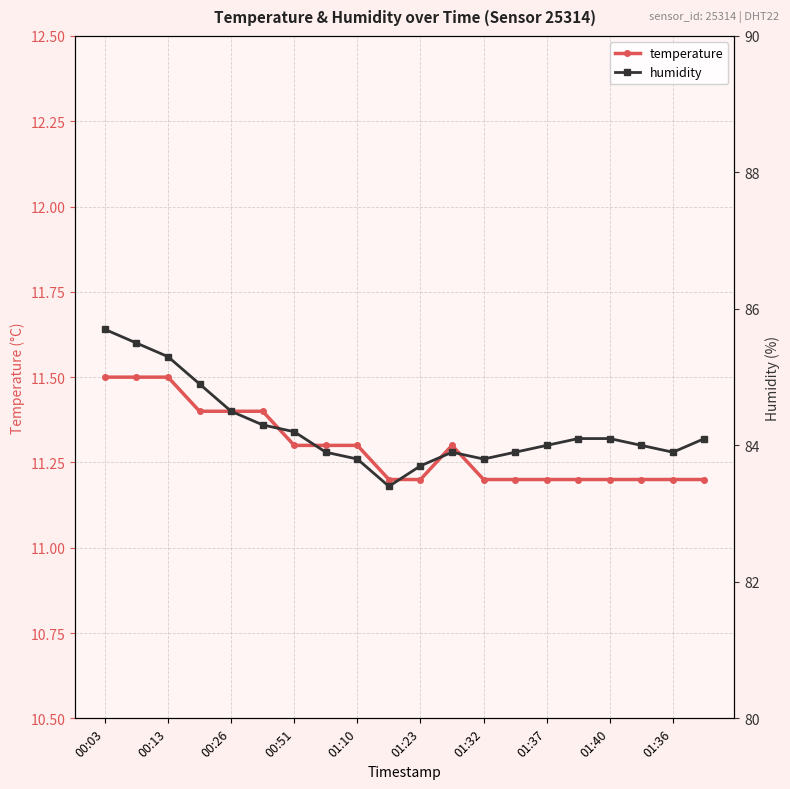

What is the highest value of the temperature series?

11.5